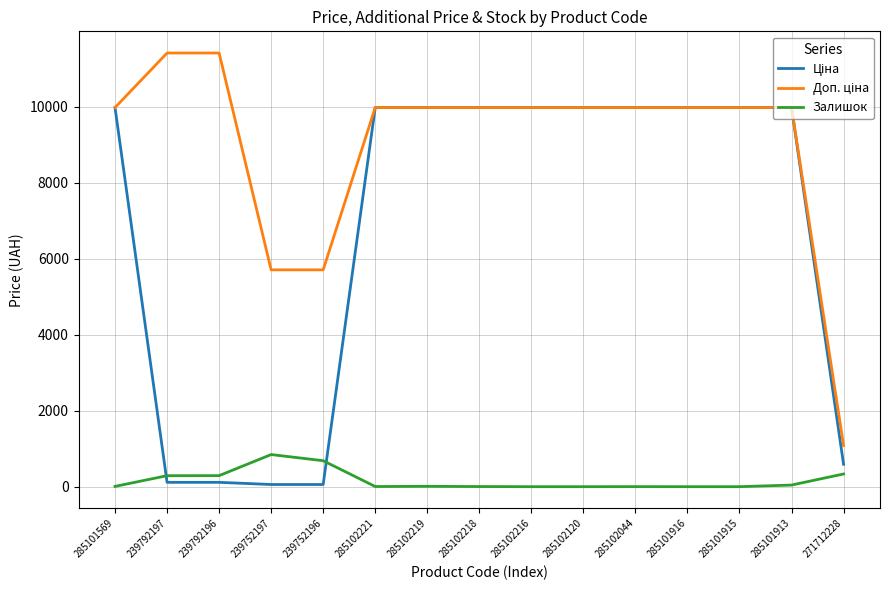

True or false: Залишок has a value of 349.2 at 239752197.

False